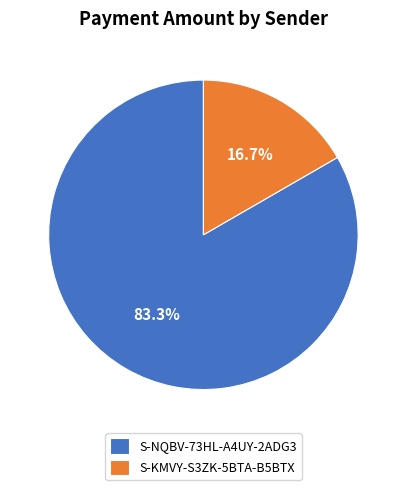

What percentage is NOT represented by S-KMVY-S3ZK-5BTA-B5BTX?

83.3%